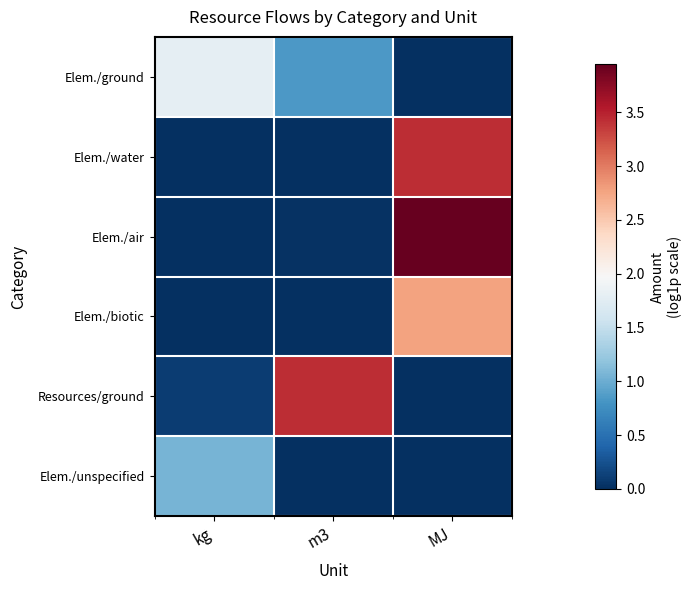

List the series in order of their peak value, lowest first.

Elem./unspecified, Elem./ground, Elem./biotic, Elem./water, Resources/ground, Elem./air